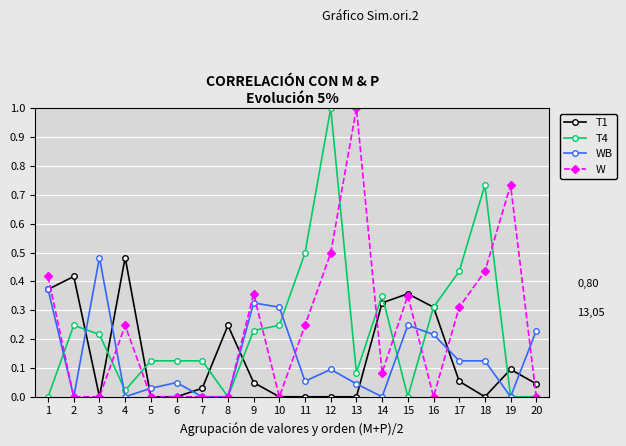

Count the number of categories in the chart.

20